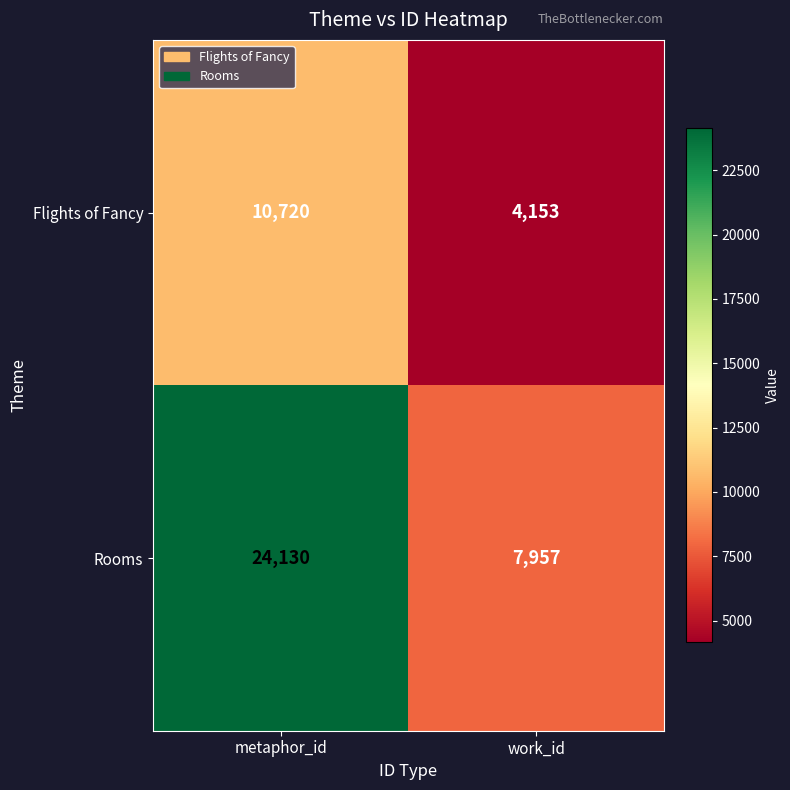

Rank the series by their maximum value, from lowest to highest.

Flights of Fancy, Rooms